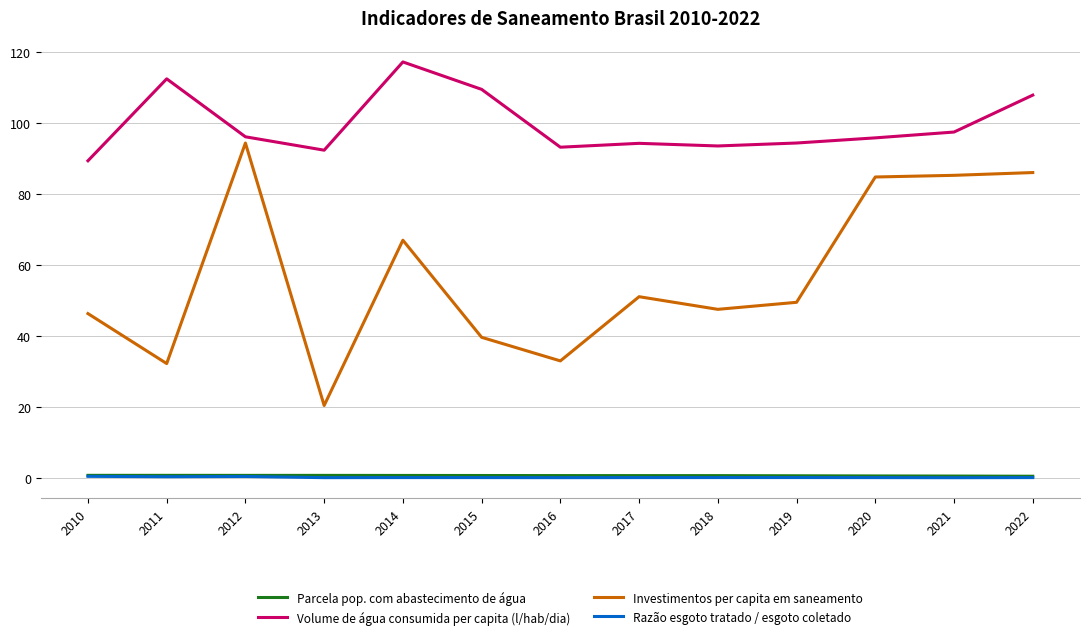

Which series has the widest spread of values?

Investimentos per capita em saneamento